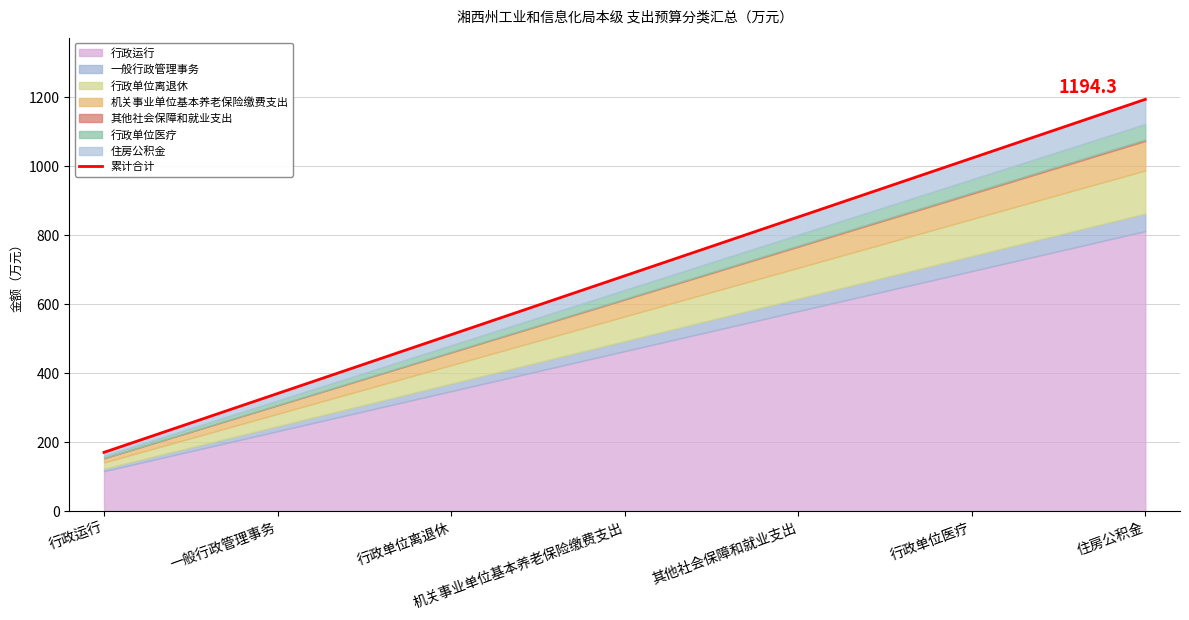

List the labels in order of value, smallest first.

行政运行, 一般行政管理事务, 行政单位离退休, 机关事业单位基本养老保险缴费支出, 其他社会保障和就业支出, 行政单位医疗, 住房公积金